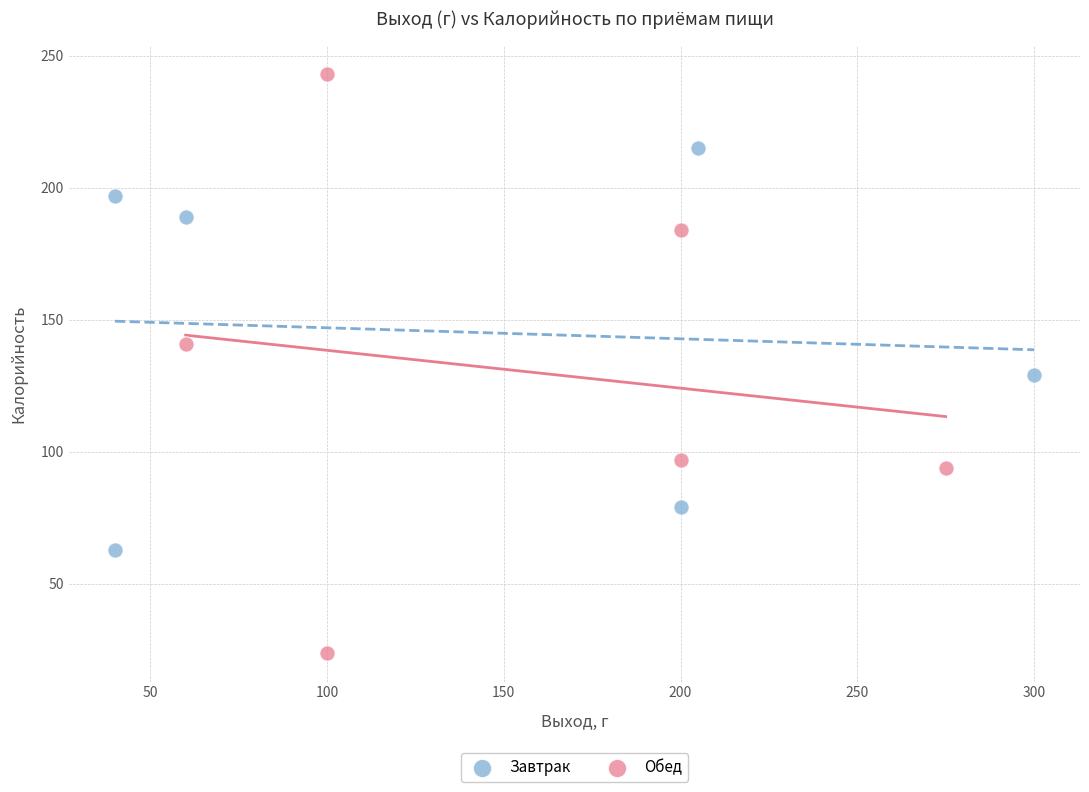

Which series contains the lowest Y value?

Обед